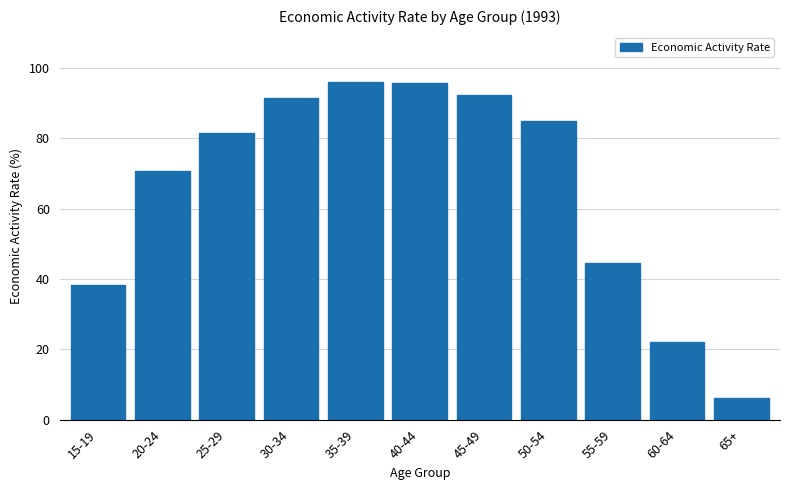

Reading right to left, list all the values displayed in this chart.

65+=6.2	60-64=22.2	55-59=44.6	50-54=84.9	45-49=92.4	40-44=95.7	35-39=96.2	30-34=91.3	25-29=81.4	20-24=70.7	15-19=38.3